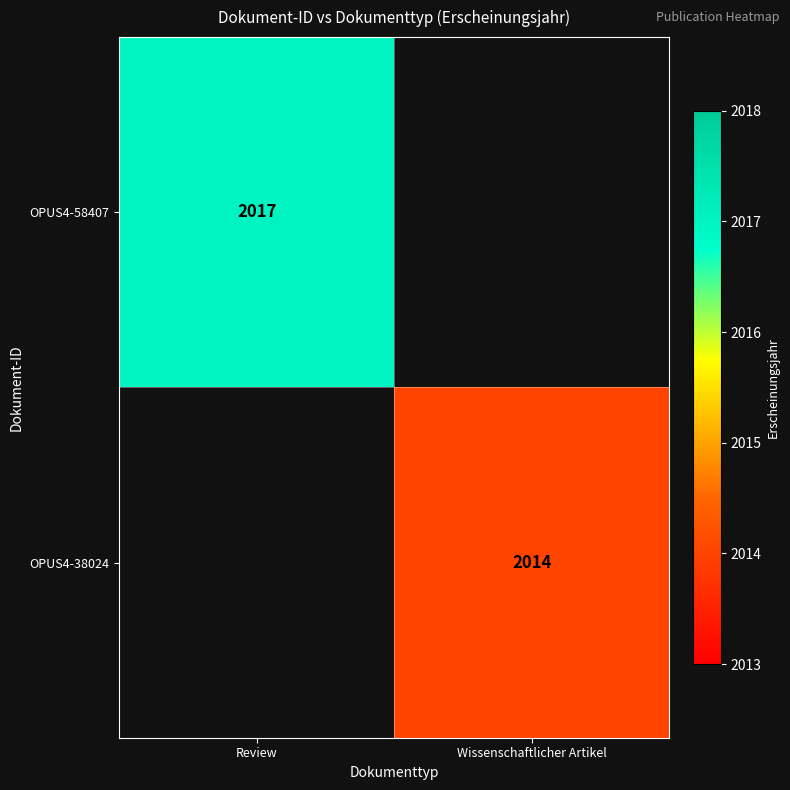

What is the minimum value shown in the chart?

2014.0